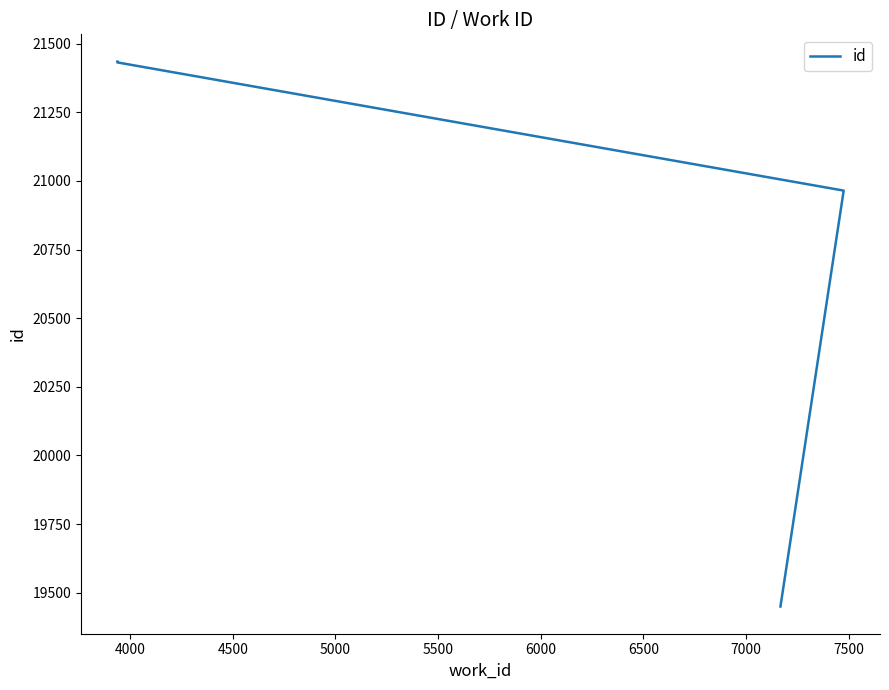

Is it true that the value at 4000 is 28739?

False